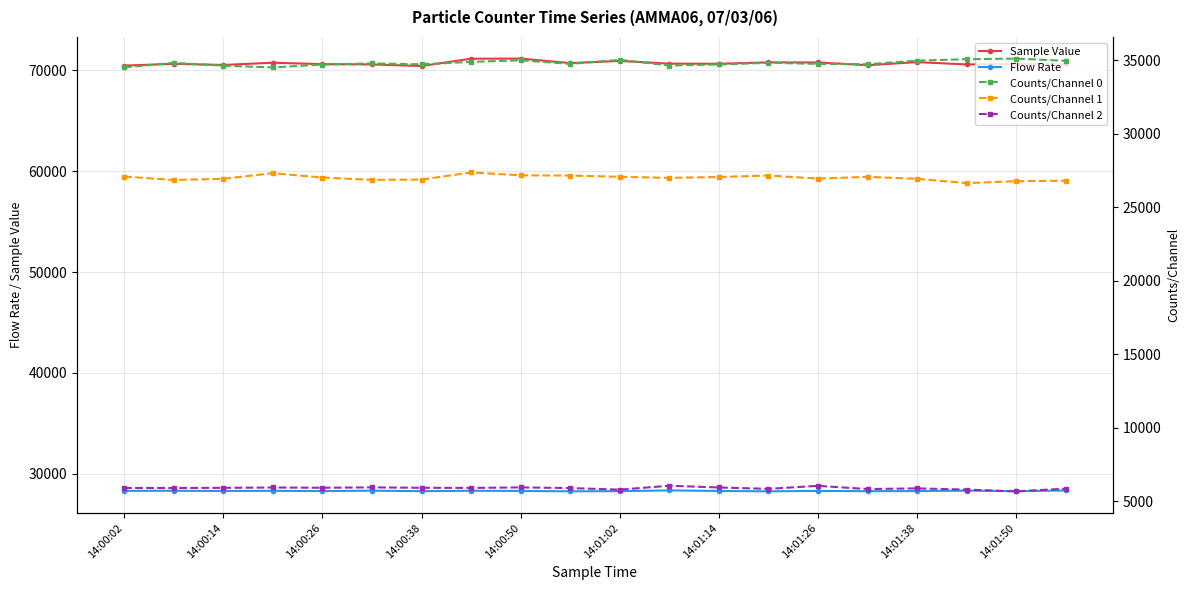

What are all the series names shown in the legend?

Sample Value, Flow Rate, Counts/Channel 0, Counts/Channel 1, Counts/Channel 2